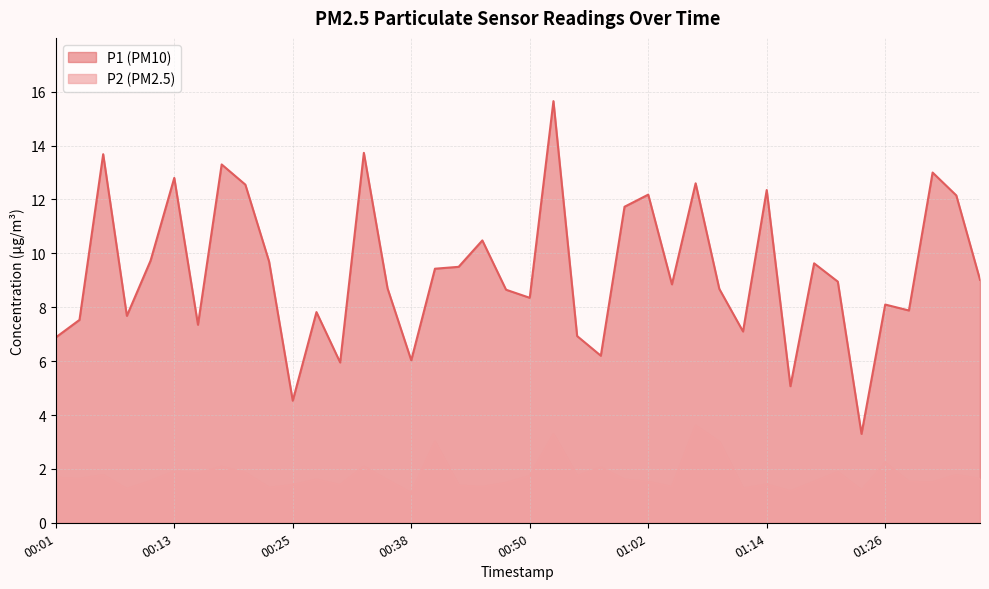

At how many categories does at least one series exceed 4?

39